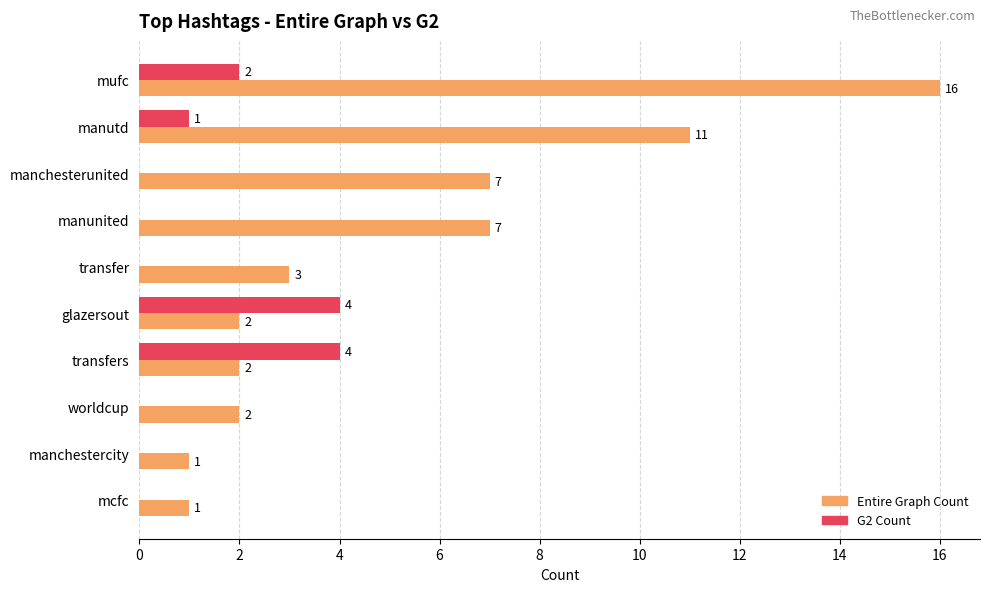

At which label is G2 Count closest to 2?

mufc